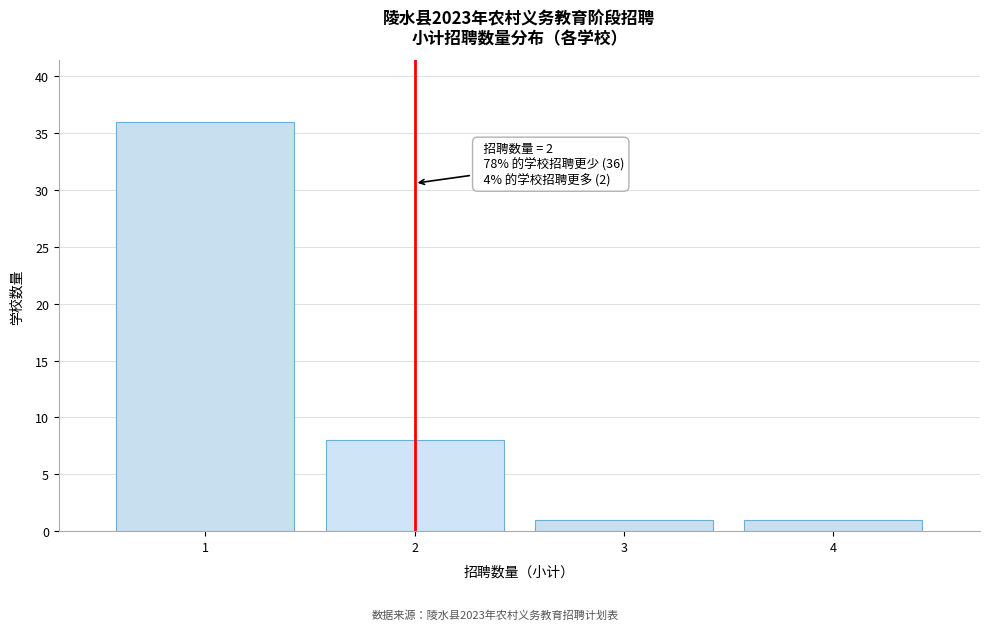

Over which range of the x-axis is the bar tallest?

0.5 to 1.5